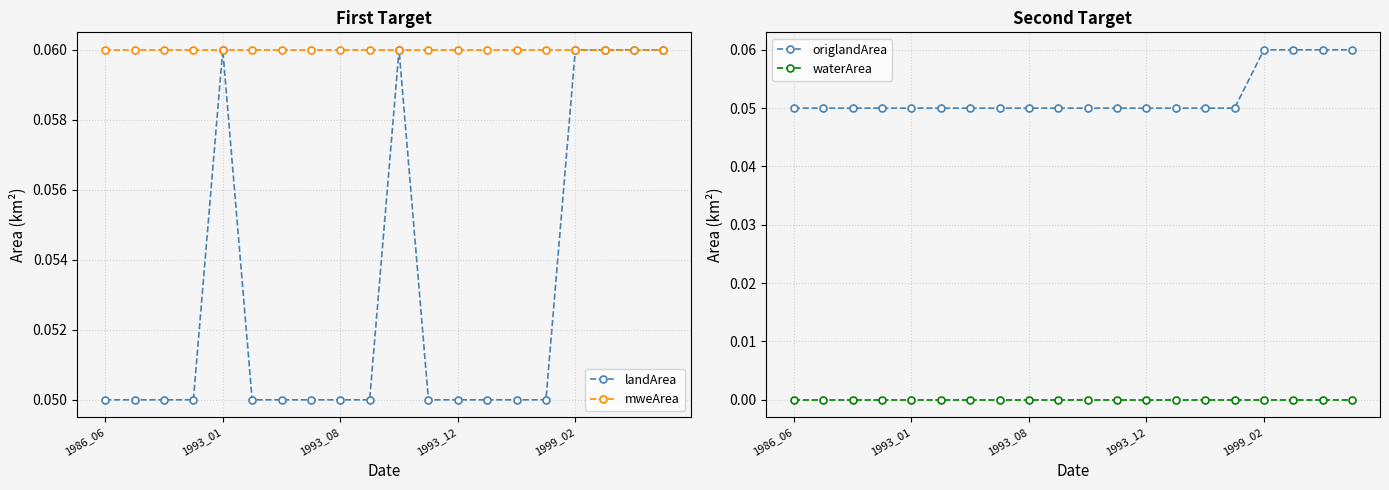

True or false: landArea and waterArea intersect in this chart.

False